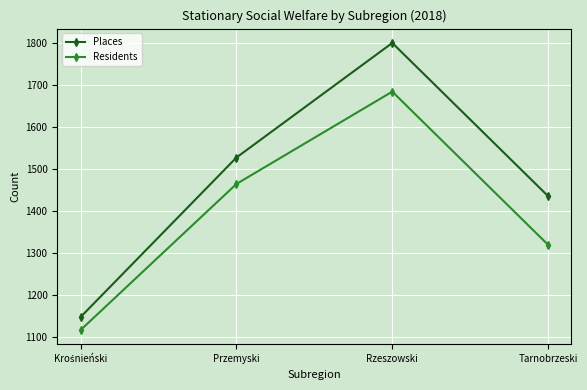

What is the maximum value shown in the chart?

1801